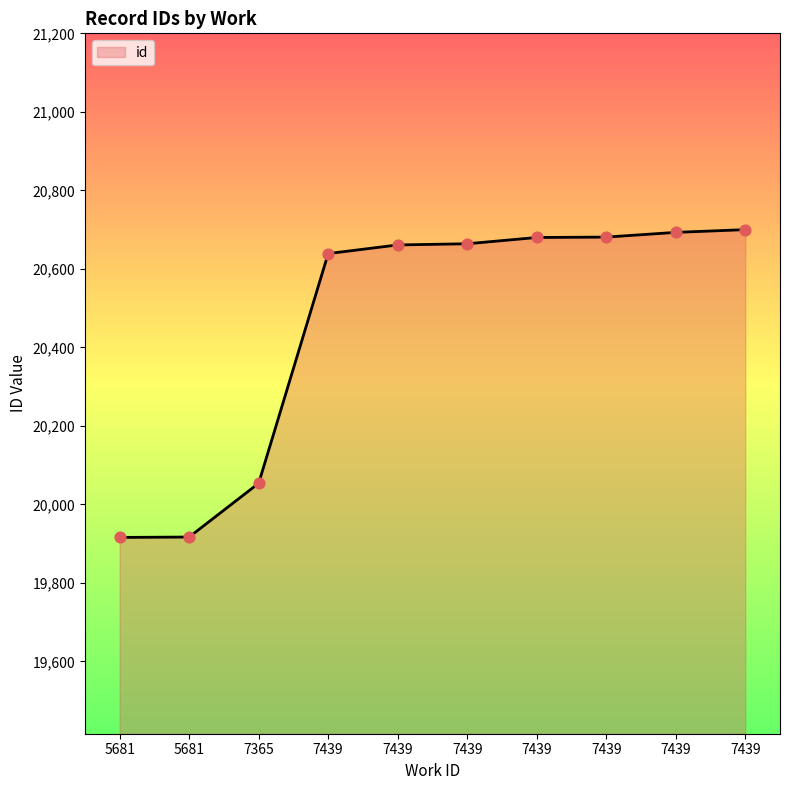

Which has a higher value, 7439 or 7439?

7439